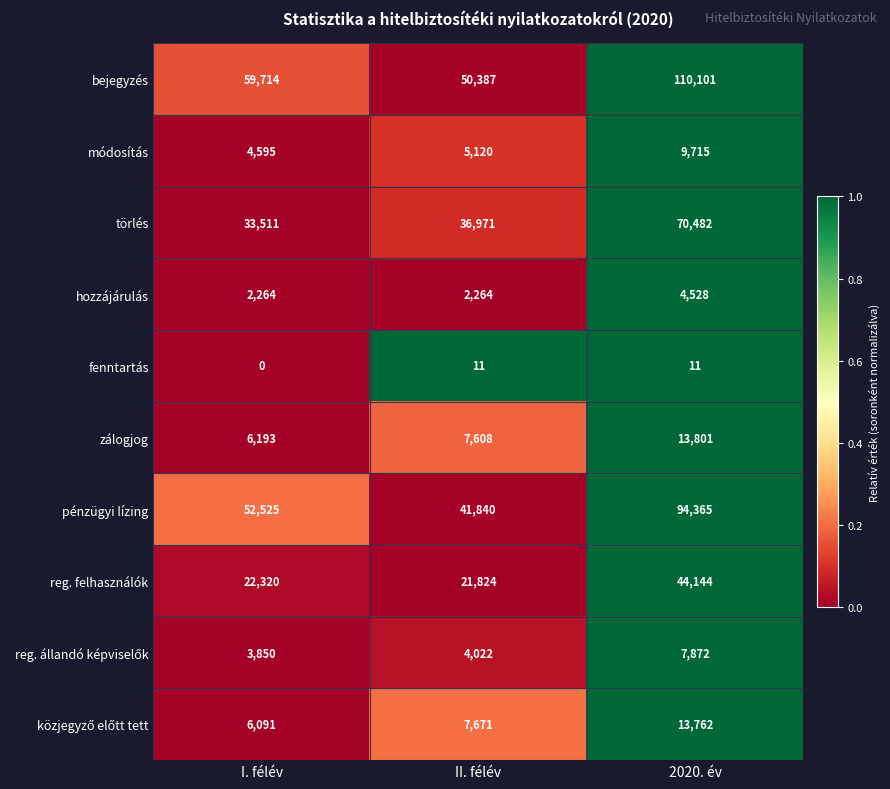

The törlés series shows 48757 at II. félév. True or false?

False